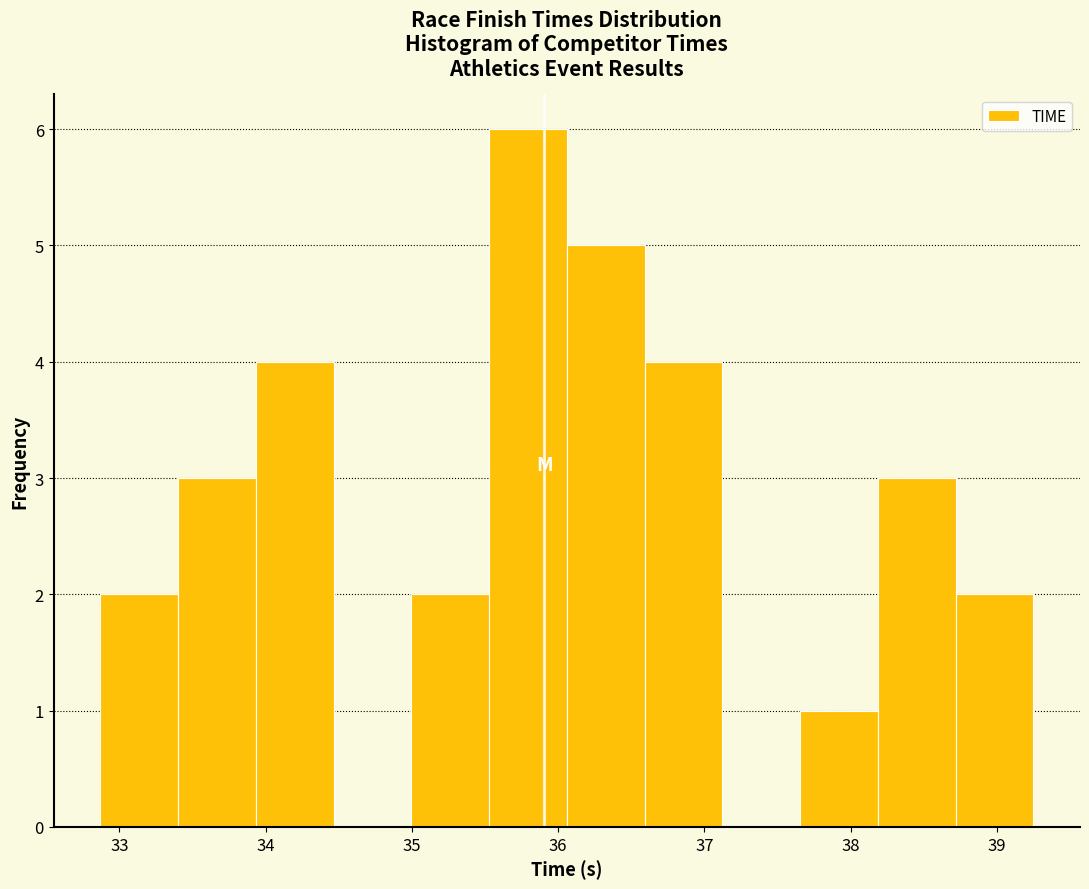

Reading left to right, list every bar in this chart as the range it spans on the x-axis followed by its height. Neither the bar edges nor the heights are printed on the chart, so give them approximately, as read against the axes.

32.9 to 33.4: 2
33.4 to 33.9: 3
33.9 to 34.5: 4
34.5 to 35.0: 0
35.0 to 35.5: 2
35.5 to 36.1: 6
36.1 to 36.6: 5
36.6 to 37.1: 4
37.1 to 37.7: 0
37.7 to 38.2: 1
38.2 to 38.7: 3
38.7 to 39.3: 2